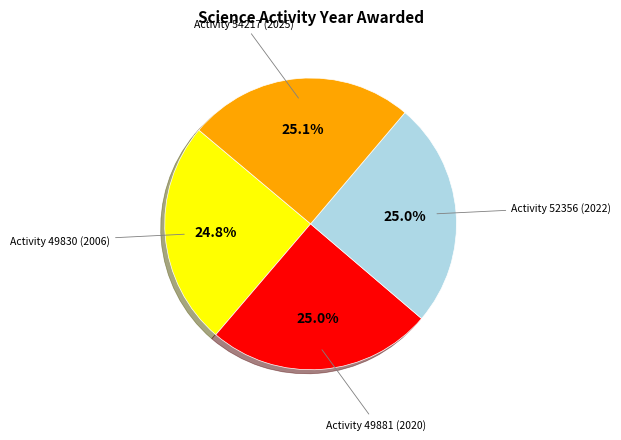

Is there any slice that represents more than half of the pie?

No